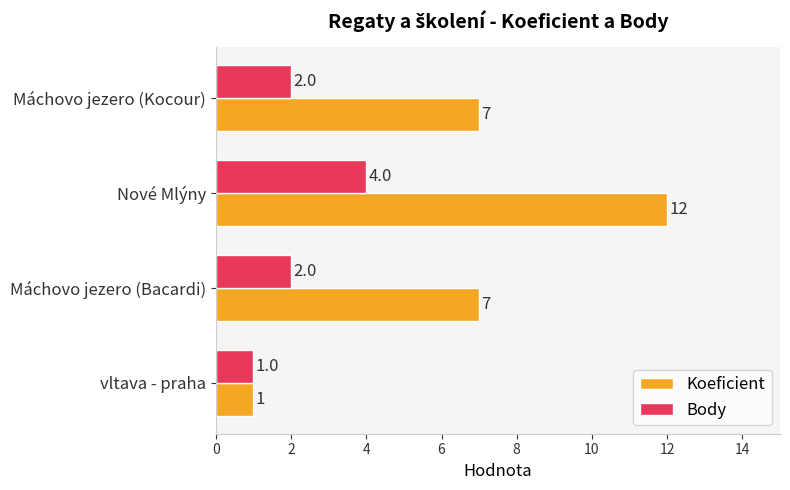

What is the approximate value of Koeficient at Nové Mlýny?

12